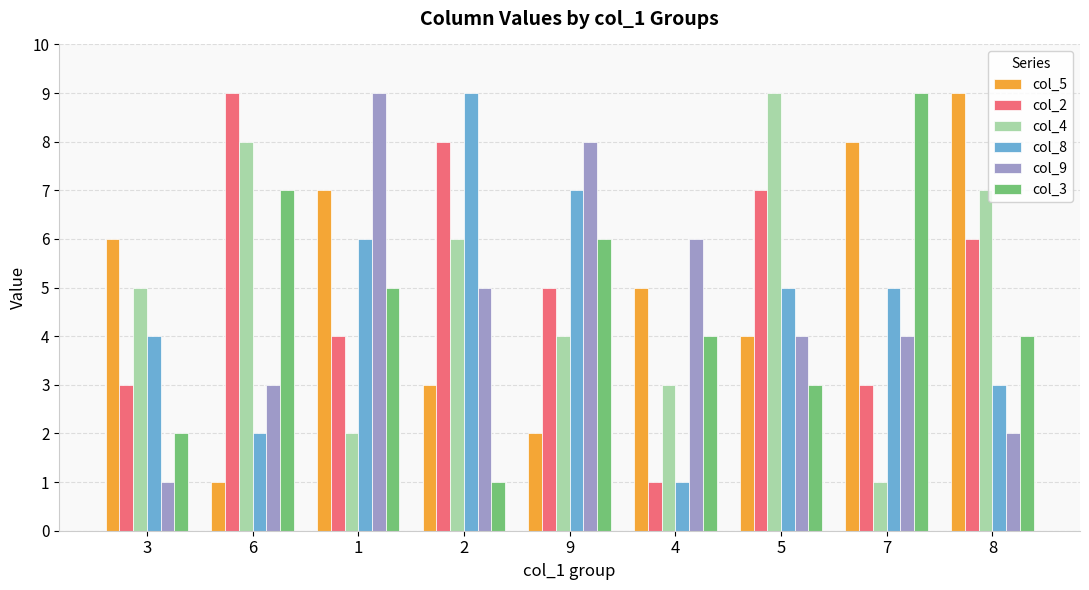

Reading left to right, transcribe all the data shown in this chart.

col_5: 3=6	6=1	1=7	2=3	9=2	4=5	5=4	7=8	8=9
col_2: 3=3	6=9	1=4	2=8	9=5	4=1	5=7	7=3	8=6
col_4: 3=5	6=8	1=2	2=6	9=4	4=3	5=9	7=1	8=7
col_8: 3=4	6=2	1=6	2=9	9=7	4=1	5=5	7=5	8=3
col_9: 3=1	6=3	1=9	2=5	9=8	4=6	5=4	7=4	8=2
col_3: 3=2	6=7	1=5	2=1	9=6	4=4	5=3	7=9	8=4